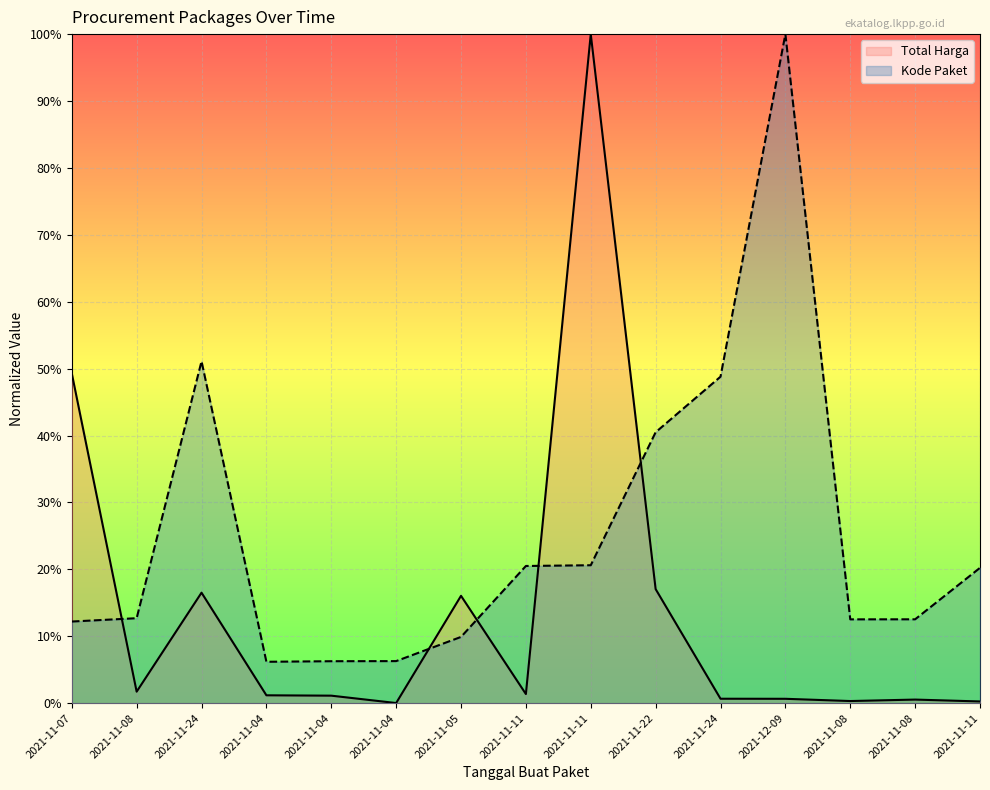

What is the difference between the maximum and minimum values in the Kode Paket series?

0.9